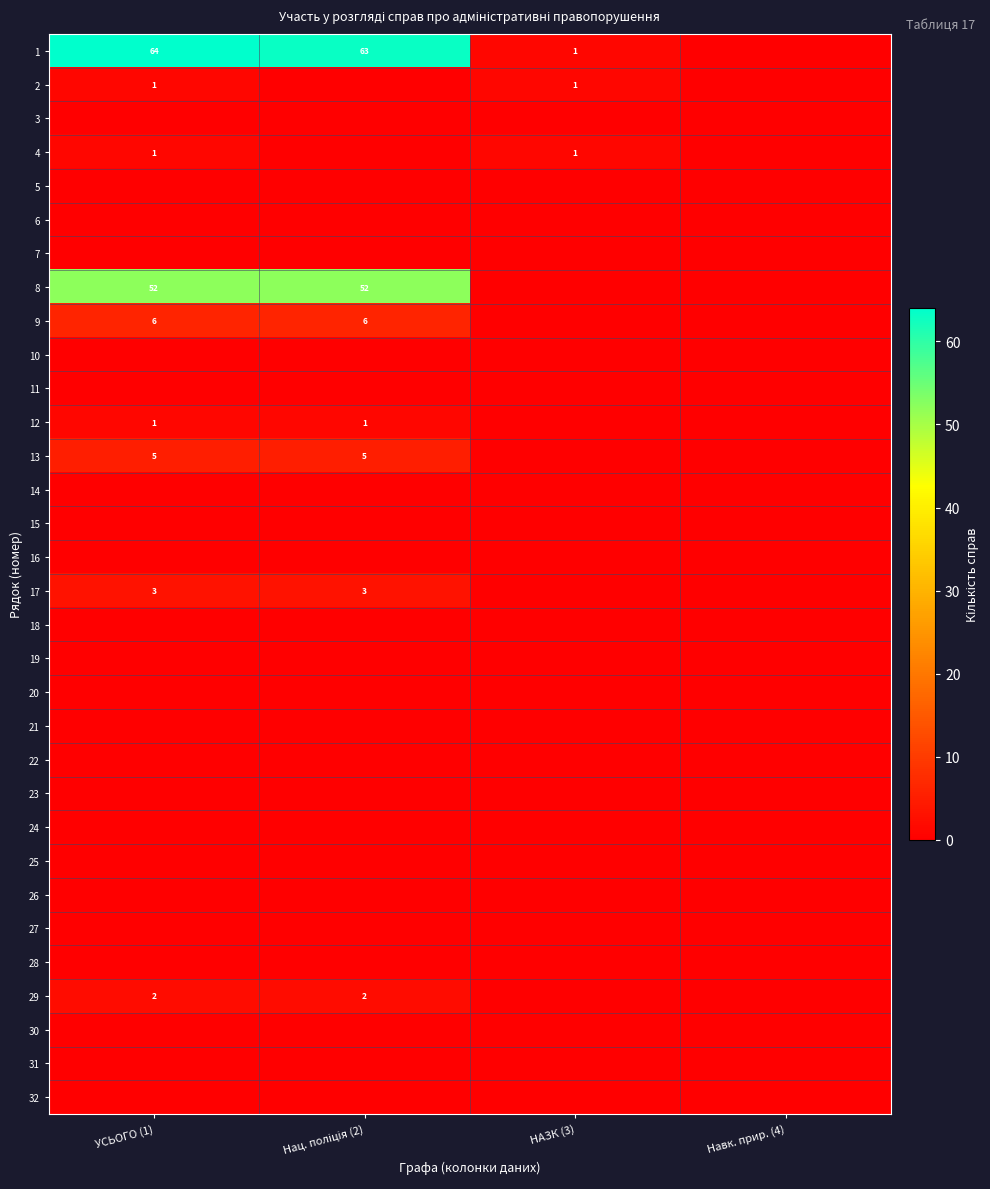

True or false: 2 has a value of 1 at НАЗК (3).

True